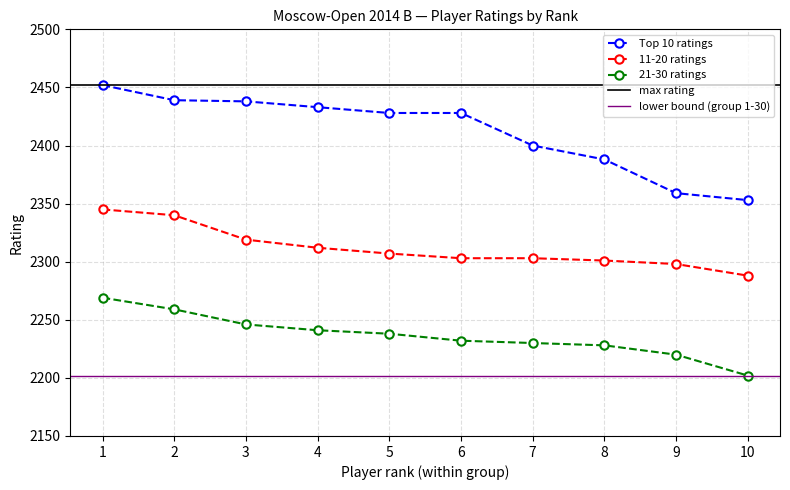

Read the Top 10 ratings value at 4, to the nearest 5.

2435